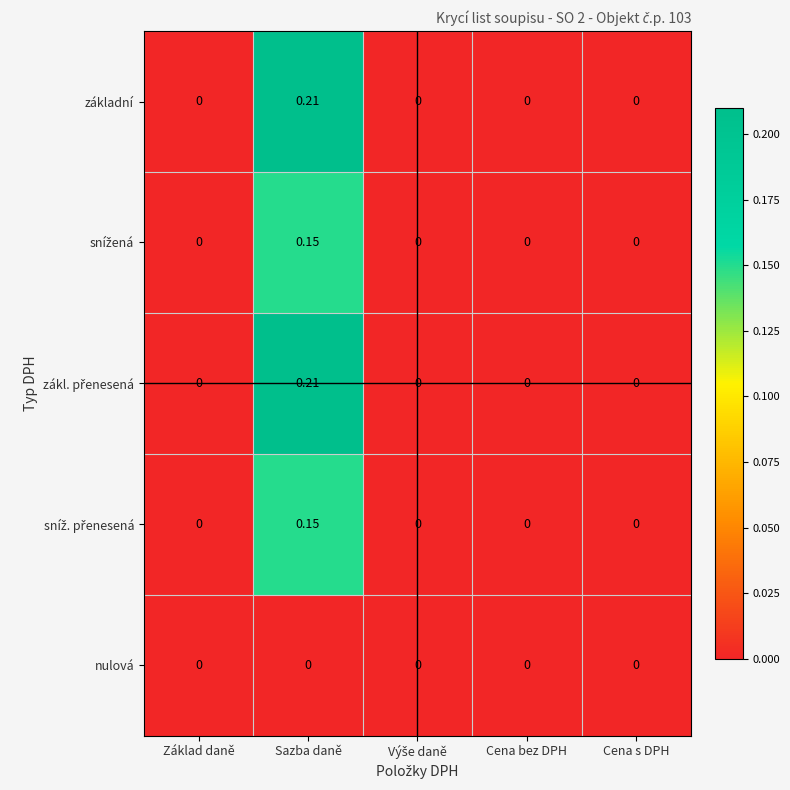

Which category has the highest value across all series?

Sazba daně